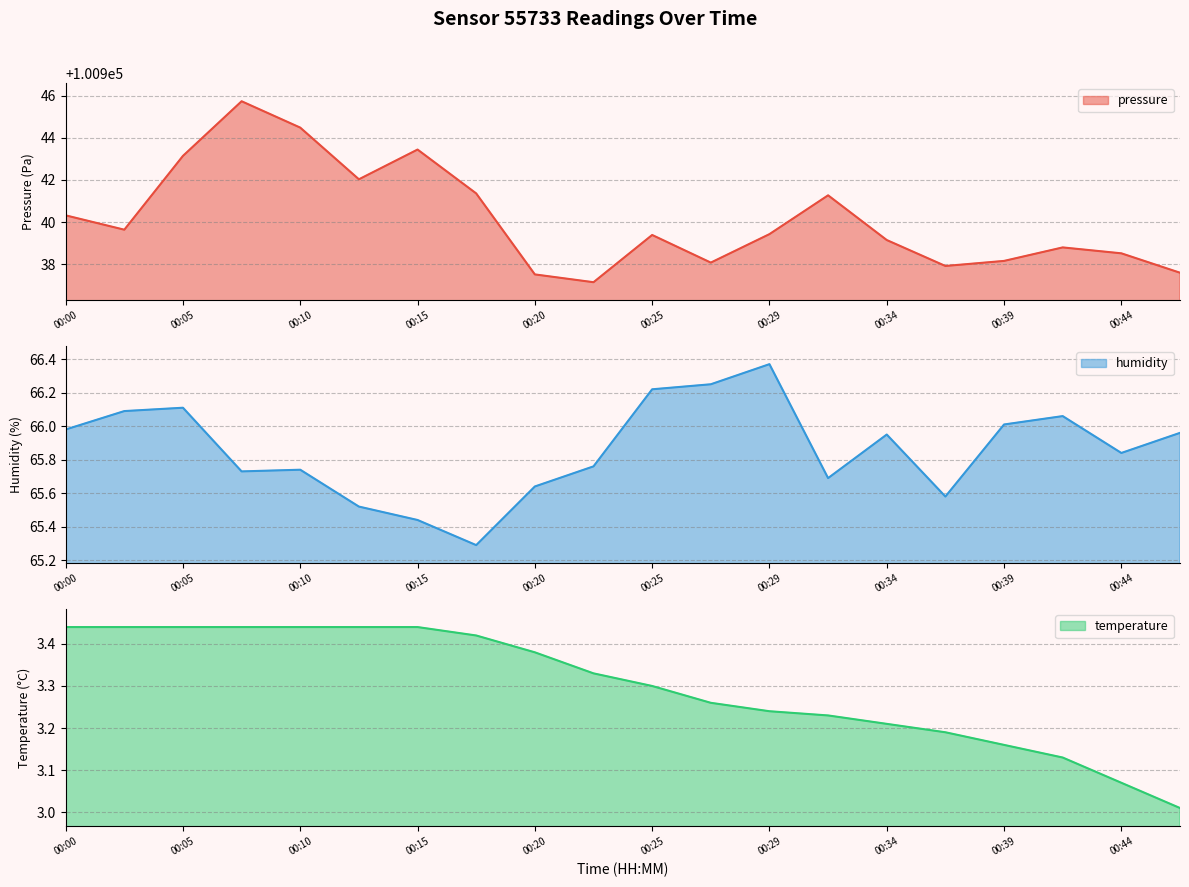

What is the maximum value shown in the chart?

100945.7